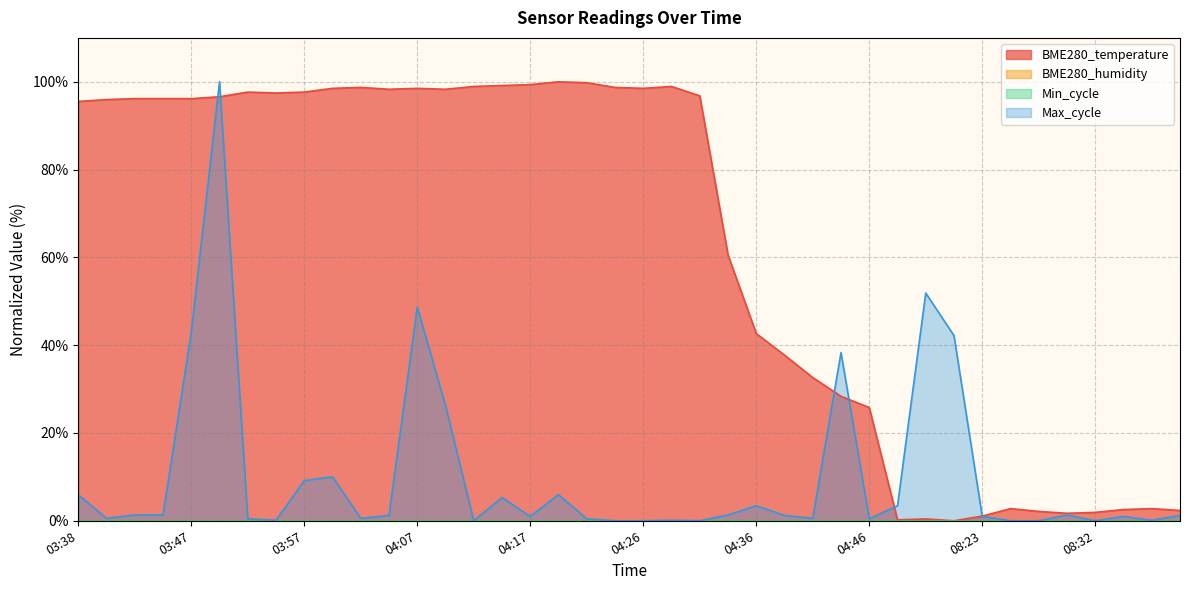

What is the label of the 9th point from the left?

03:57